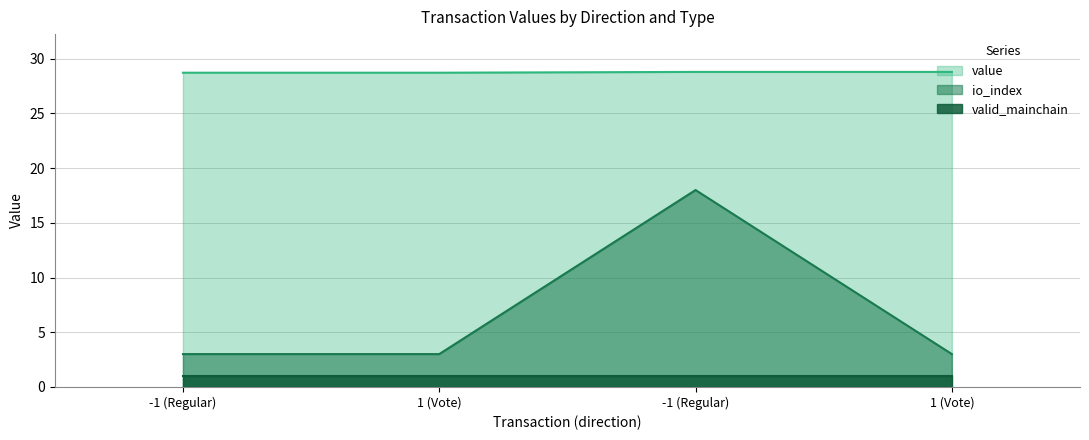

Reading right to left, what are all the values shown in this chart?

value: 1 (Vote)=28.8	1 (Vote)=28.7	-1 (Regular)=28.8	-1 (Regular)=28.7
io_index: 1 (Vote)=3.0	1 (Vote)=3.0	-1 (Regular)=18.0	-1 (Regular)=3.0
valid_mainchain: 1 (Vote)=1.0	1 (Vote)=1.0	-1 (Regular)=1.0	-1 (Regular)=1.0